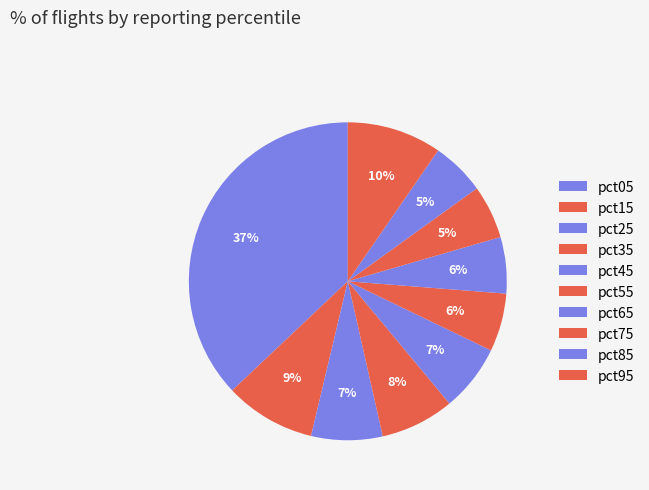

Count the number of slices in the pie.

10